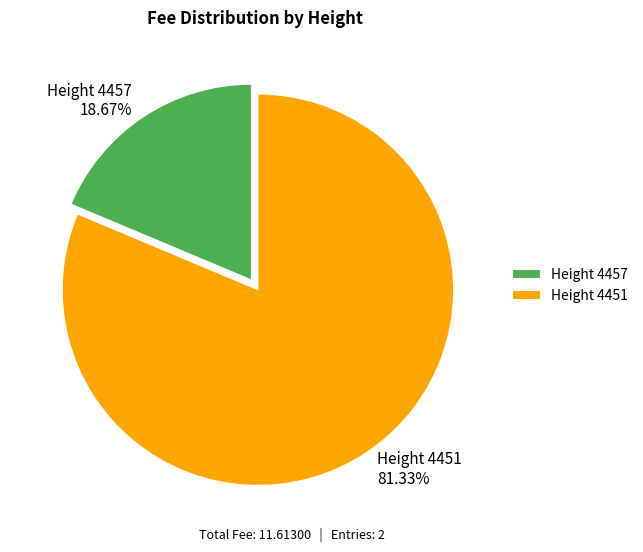

Between Height 4451 and Height 4457, which is larger?

Height 4451